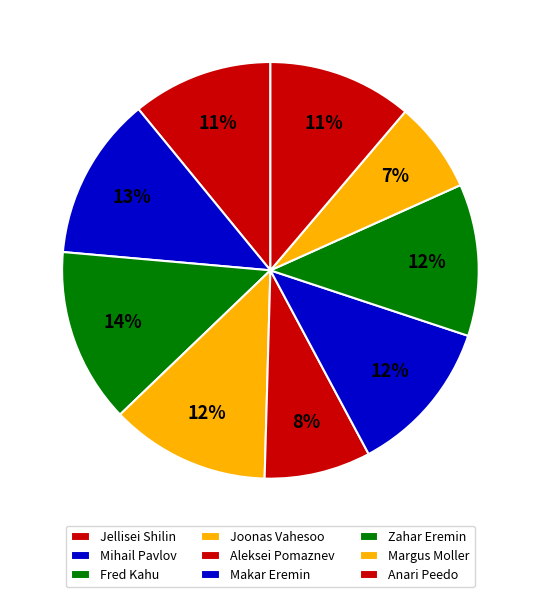

How many segments does this pie chart have?

9